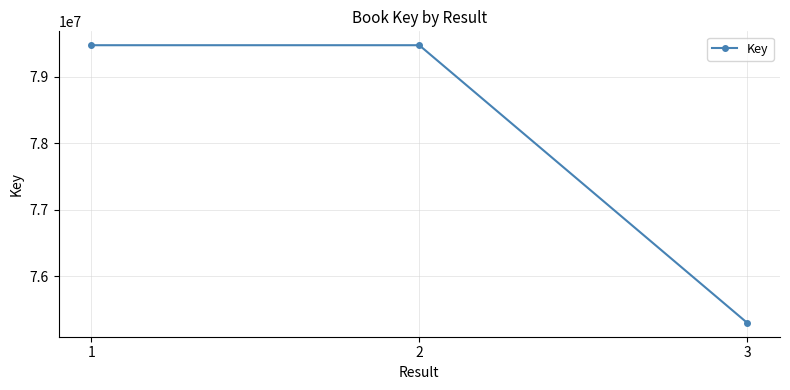

How many distinct data groups are displayed?

1